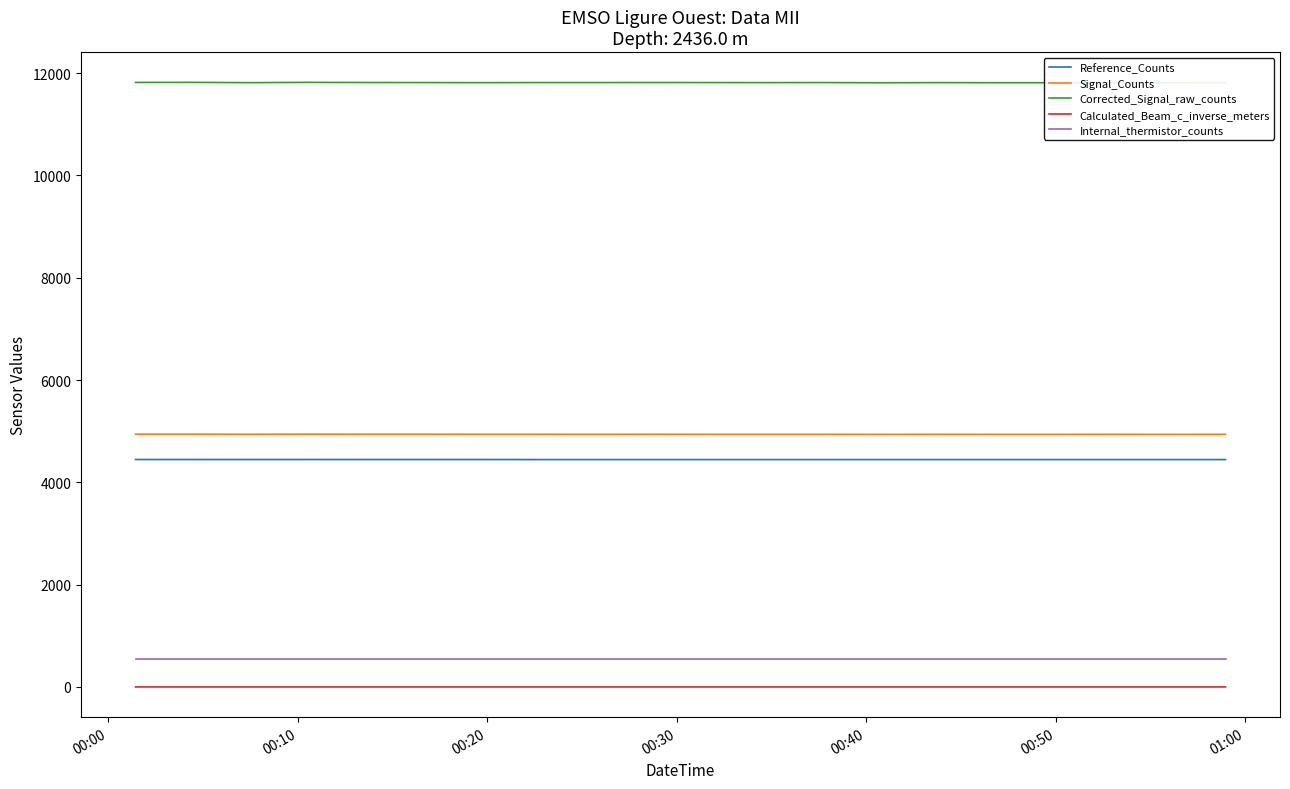

Which series has the widest spread of values?

Corrected_Signal_raw_counts